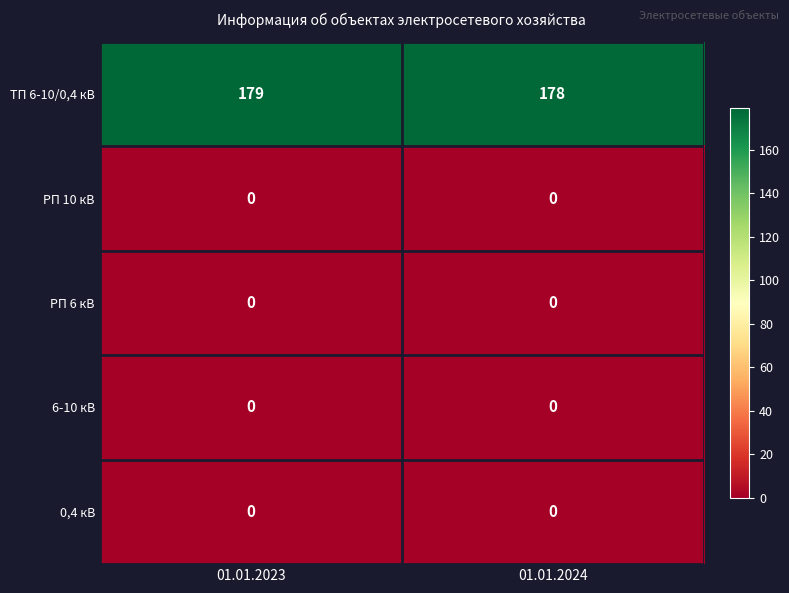

How many categories are shown in the chart?

2